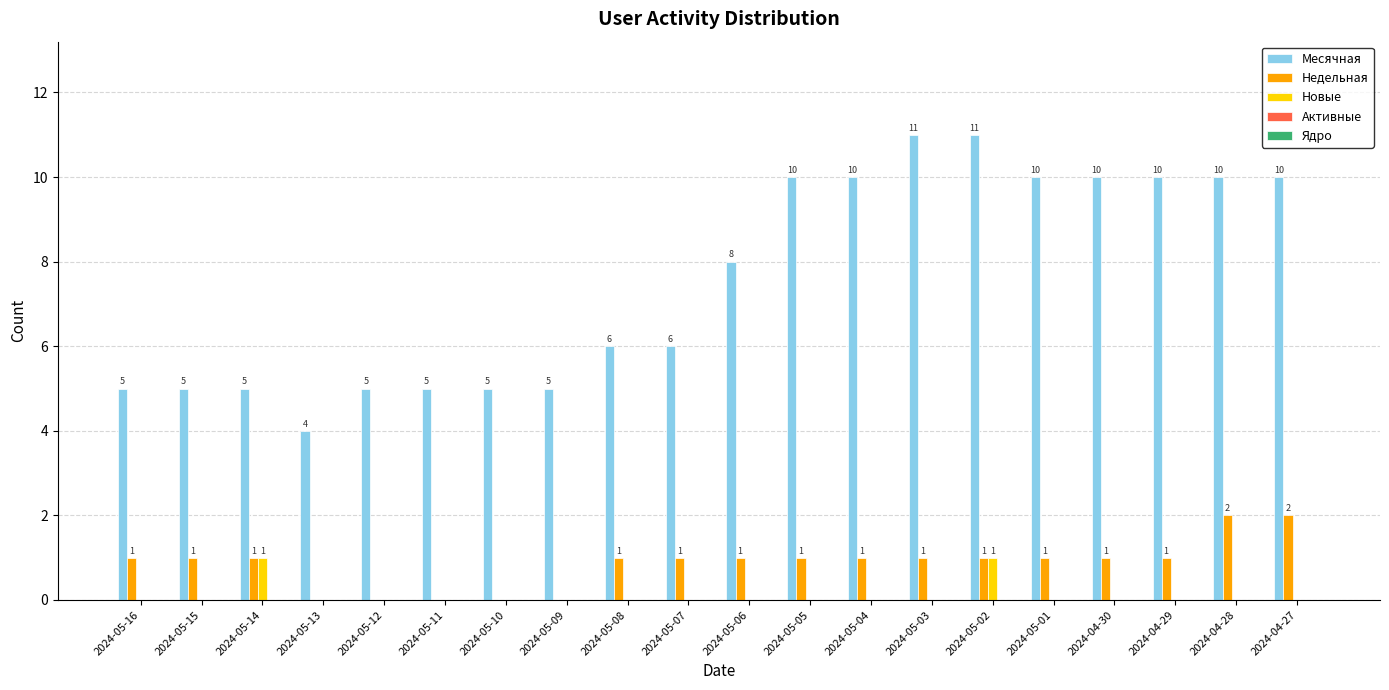

What is the spread (max minus min) of values at 2024-05-06?

8